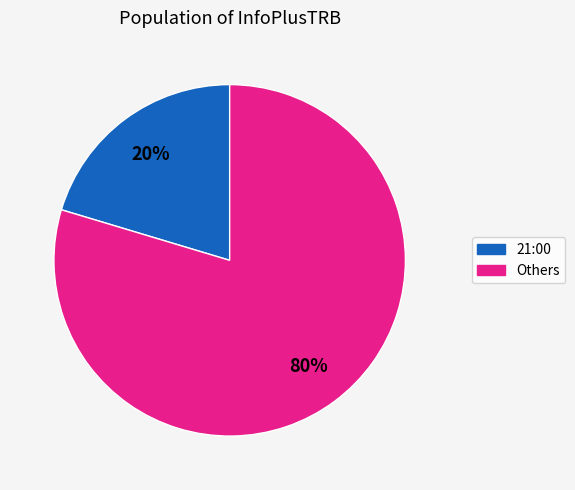

To the nearest percent, what is the average slice percentage?

50%